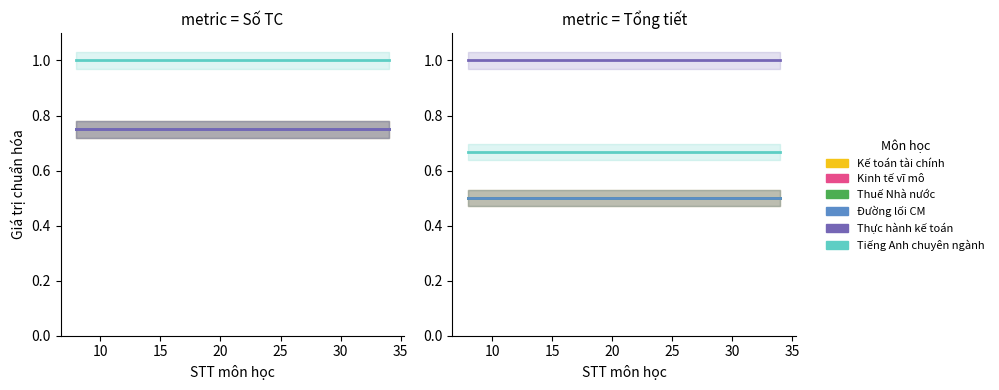

Which series has the largest range (max minus min)?

Kế toán tài chính